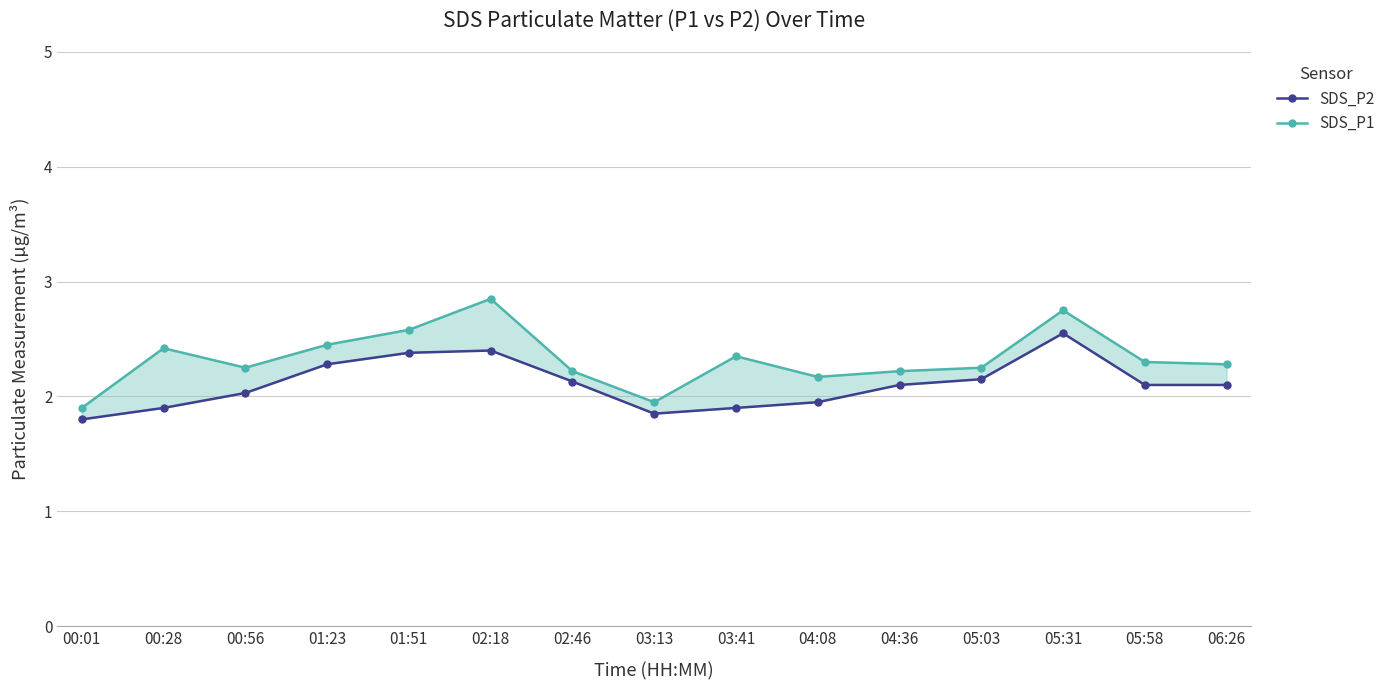

Reading left to right, extract all data points from this chart.

SDS_P2: 1.8	1.9	2.0	2.3	2.4	2.4	2.1	1.9	1.9	1.9	2.1	2.1	2.5	2.1	2.1
SDS_P1: 1.9	2.4	2.2	2.5	2.6	2.9	2.2	1.9	2.4	2.2	2.2	2.2	2.8	2.3	2.3